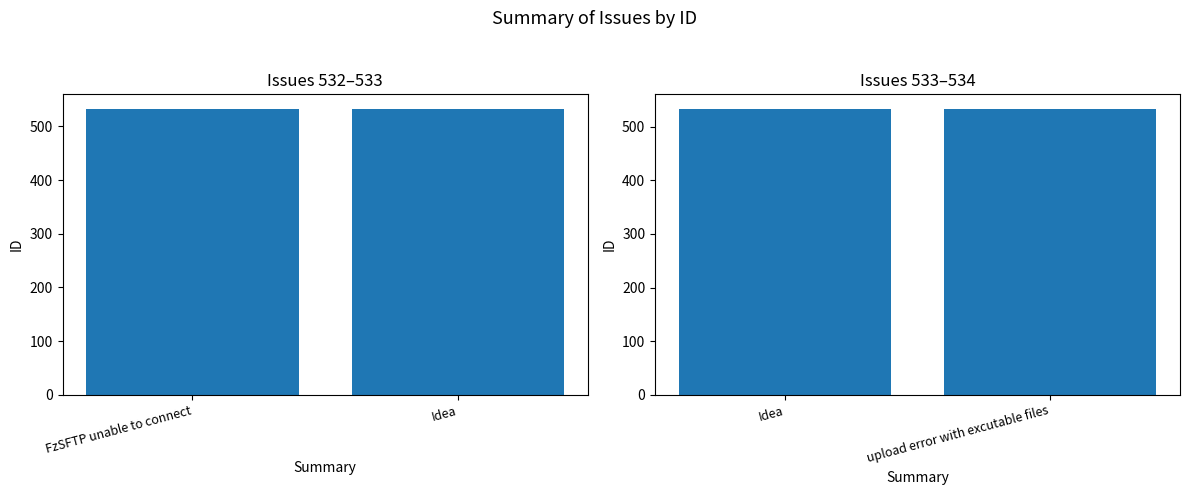

What is the greatest value displayed?

534